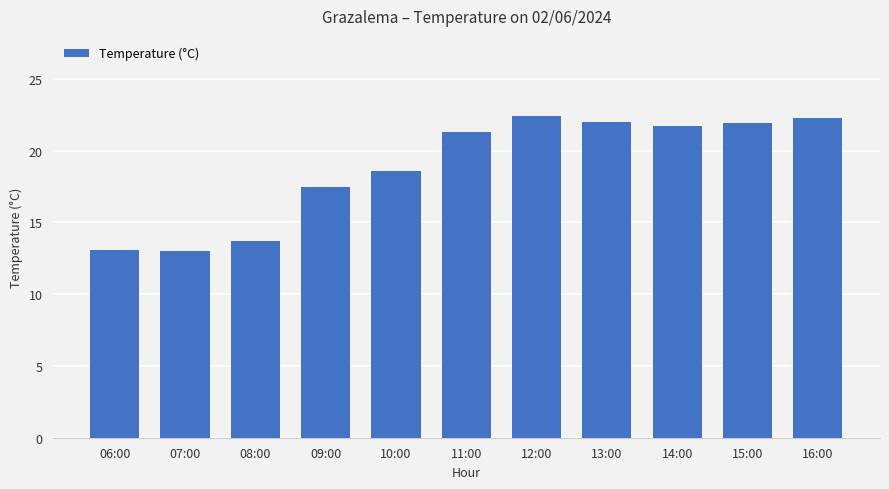

Does the chart contain stacked bars?

No